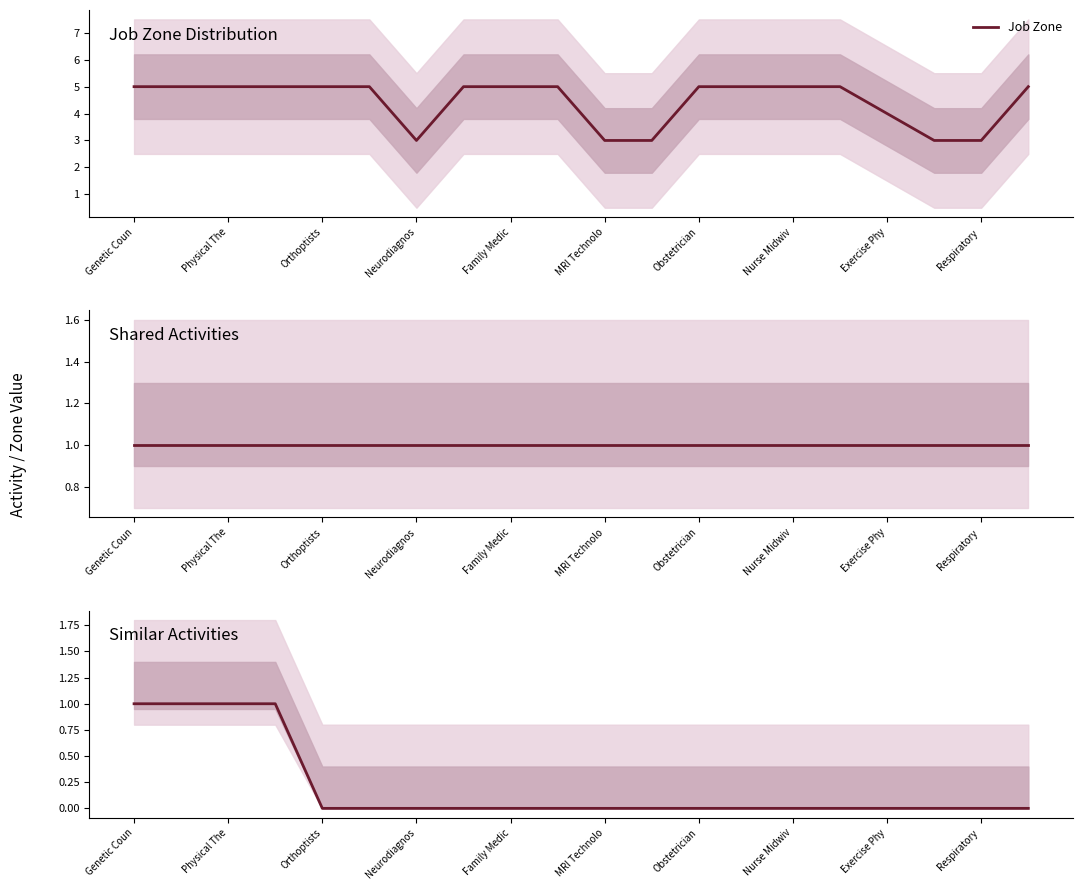

The value of Job Zone at Neurodiagnos is 3. True or false?

True